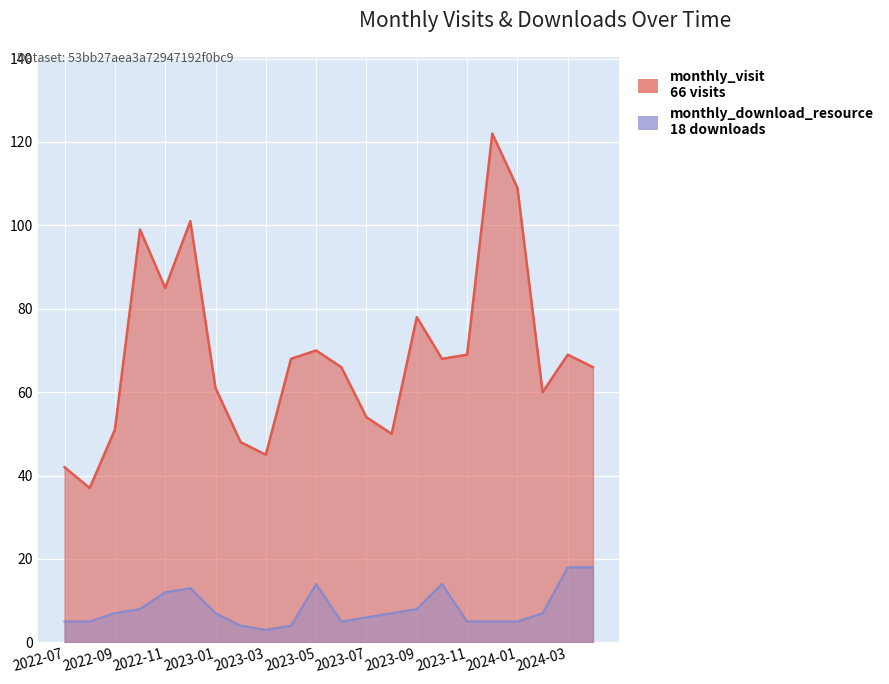

How many values in the monthly_download_resource series are below 7?

10